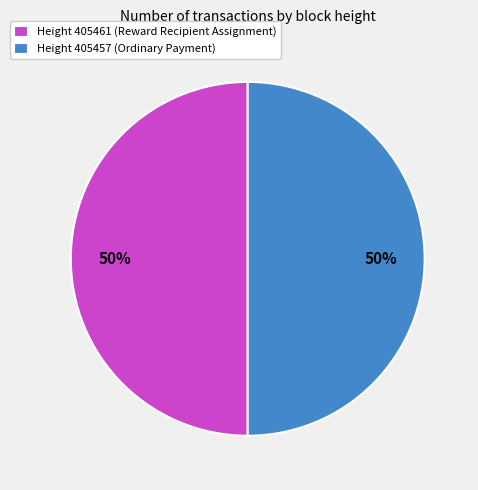

What is the ratio of the value at Height 405457 (Ordinary Payment) to the value at Height 405461 (Reward Recipient Assignment)?

1.0